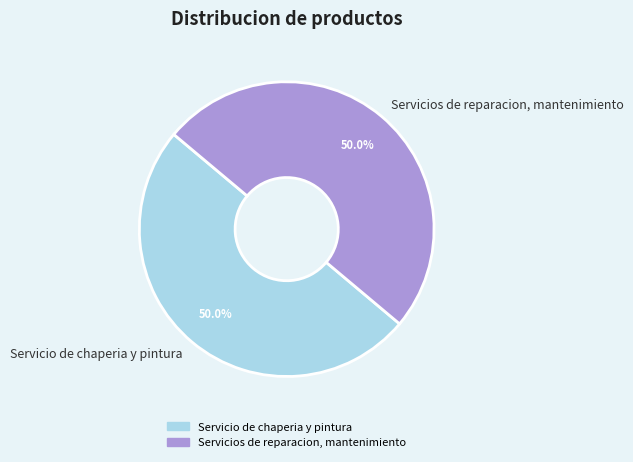

What is the ratio of the value at Servicios de reparacion, mantenimiento to the value at Servicio de chaperia y pintura?

1.0